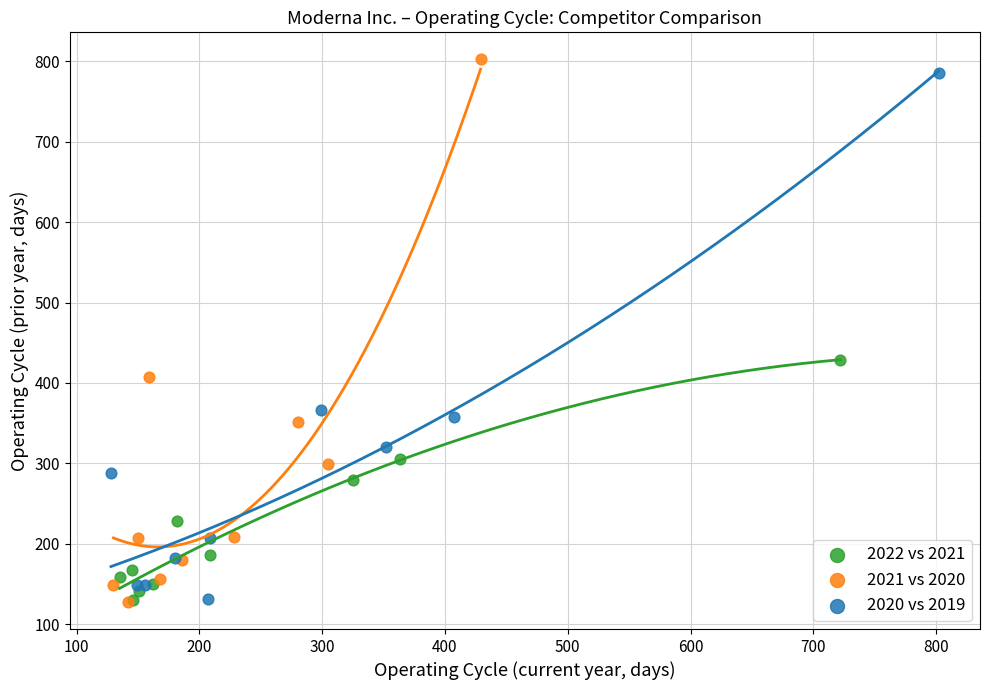

Which series has the widest spread of Y values?

2021 vs 2020